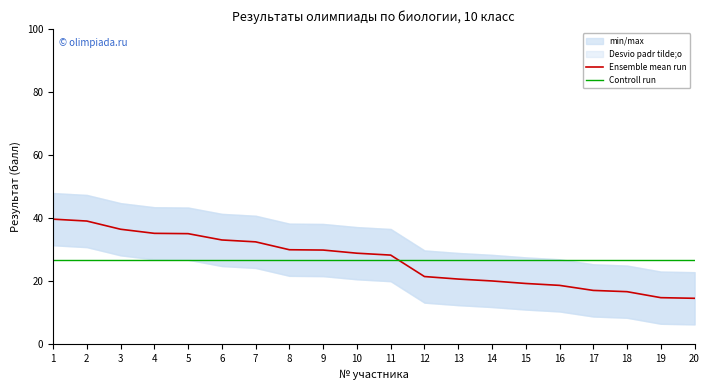

True or false: Ensemble mean run has a value of 30.0 at 8.

True